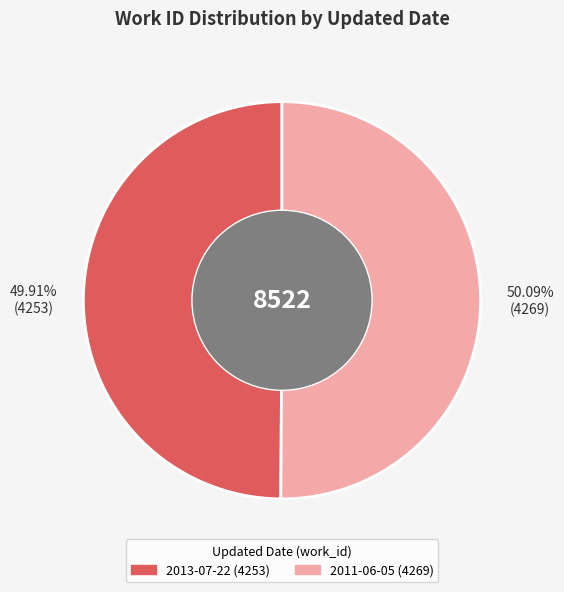

Is there a majority slice in this chart?

Yes